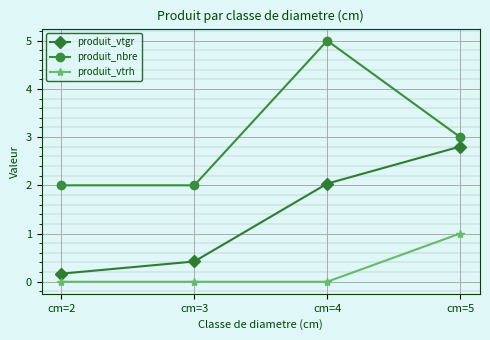

Reading left to right, transcribe all the data shown in this chart.

produit_vtgr: 0.2	0.4	2.0	2.8
produit_nbre: 2.0	2.0	5.0	3.0
produit_vtrh: 0.0	0.0	0.0	1.0